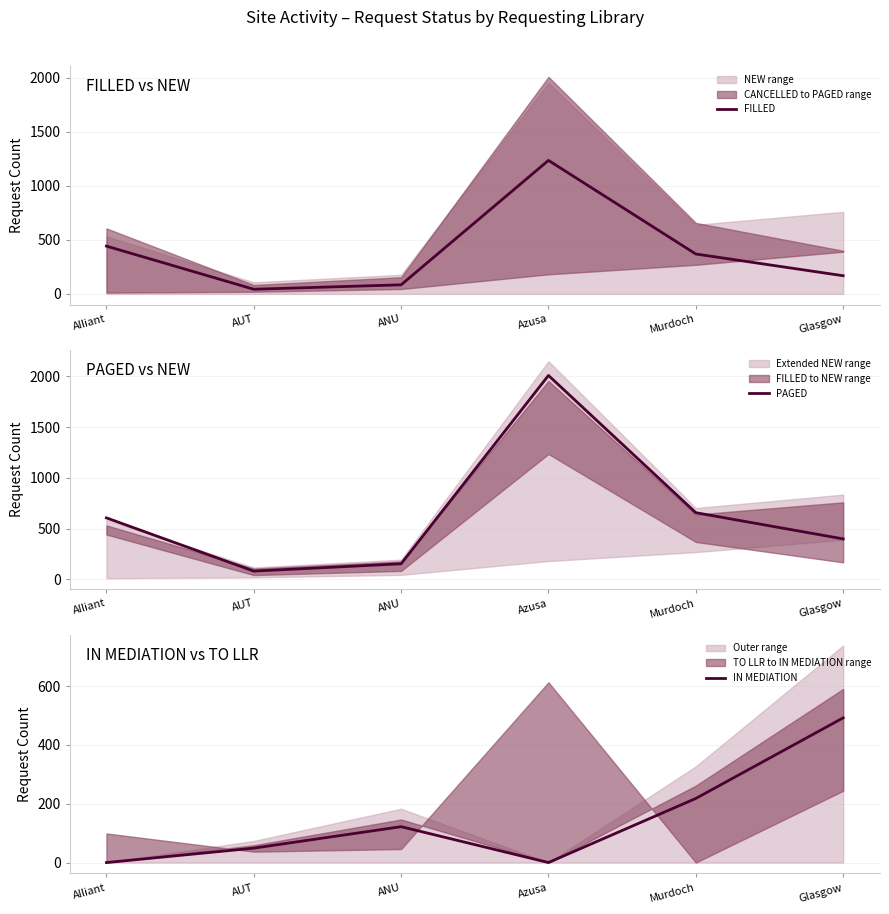

What are all the series names shown in the legend?

FILLED, PAGED, IN MEDIATION